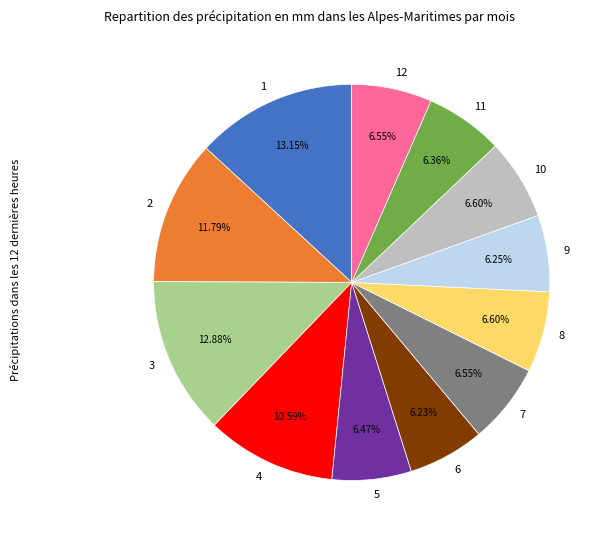

Do 3 and 11 together represent more than half of the pie?

No